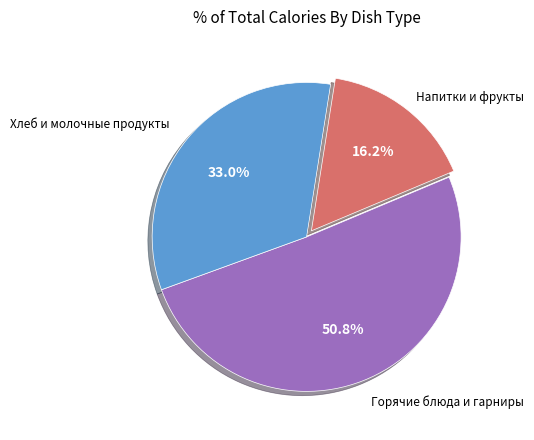

Does any single category account for the majority?

Yes